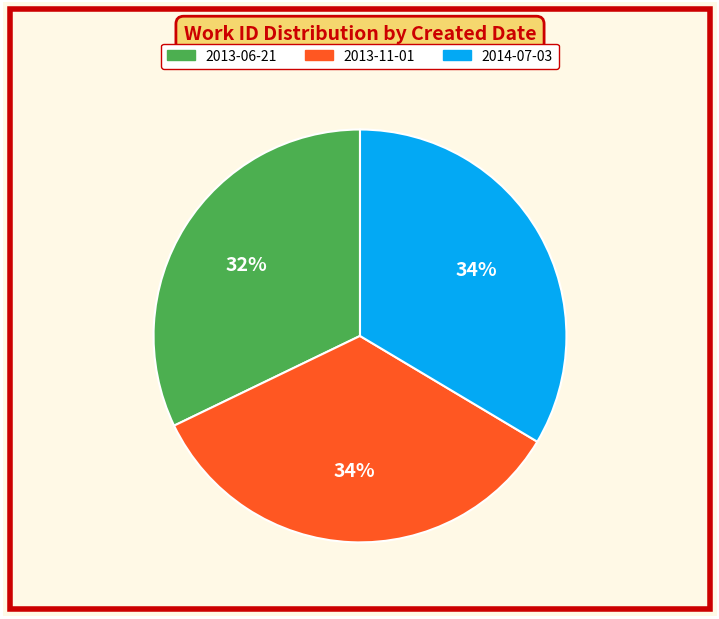

Is it true that 2013-11-01 is 28% of the pie?

False